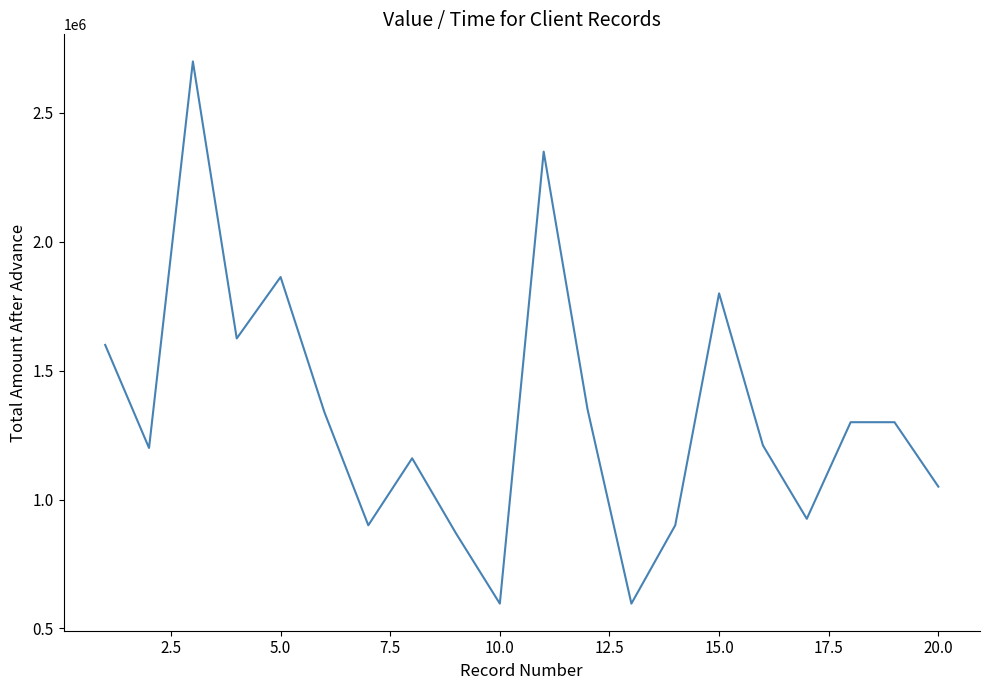

What is the maximum value shown in the chart?

2700000